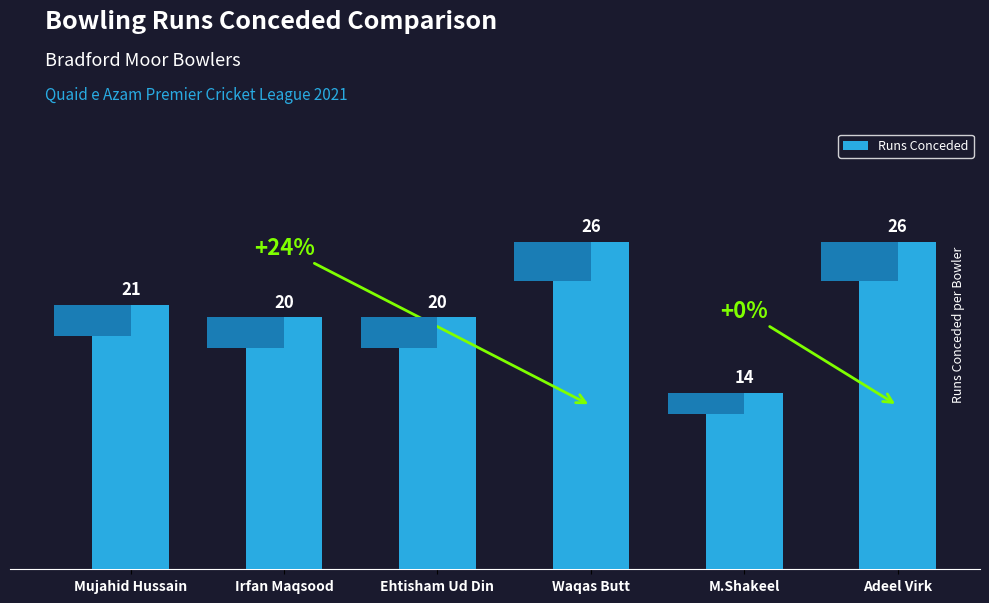

What is the label of the 1st bar from the right?

Adeel Virk